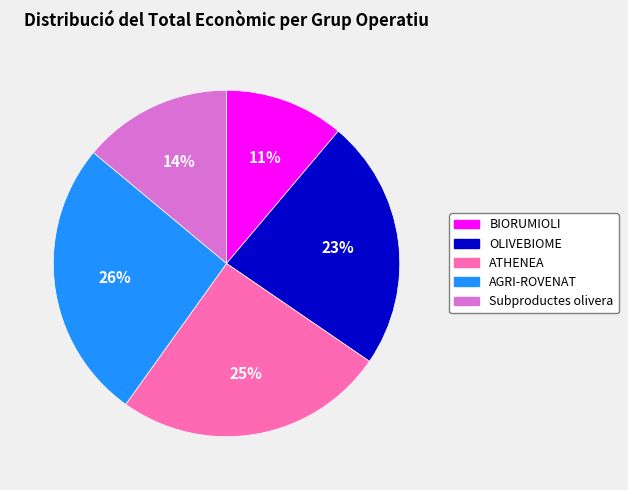

Which has a higher value, Subproductes olivera or ATHENEA?

ATHENEA